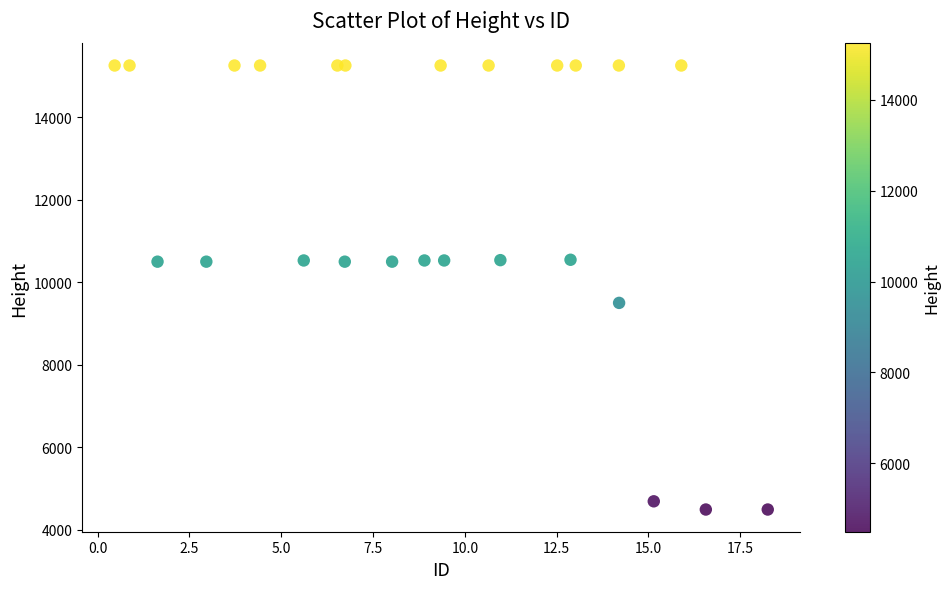

What Y value in the scatter plot is closest to 9868?

9496